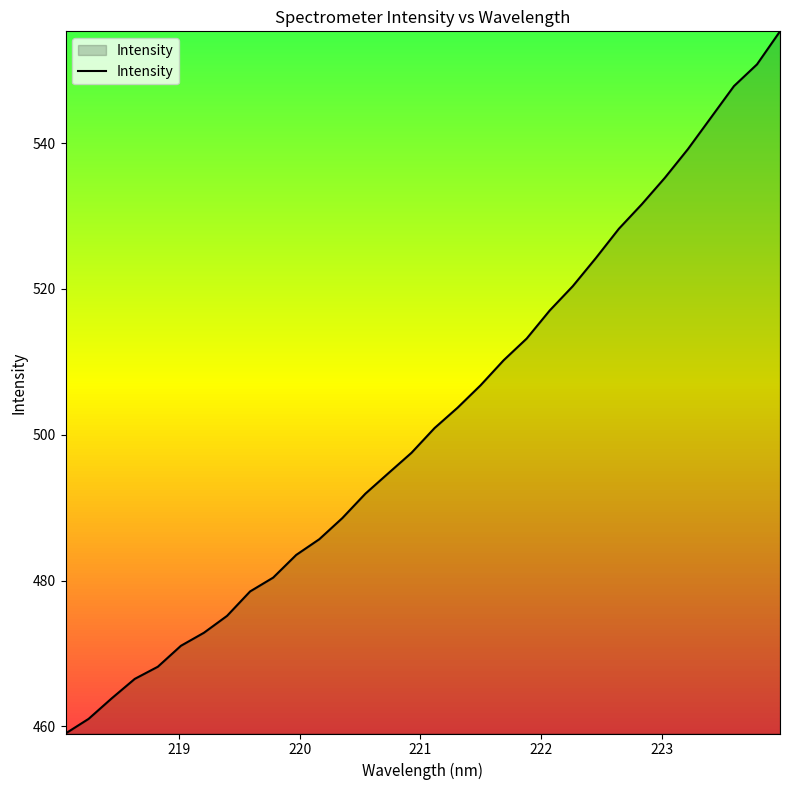

What is the minimum value shown in the chart?

459.0